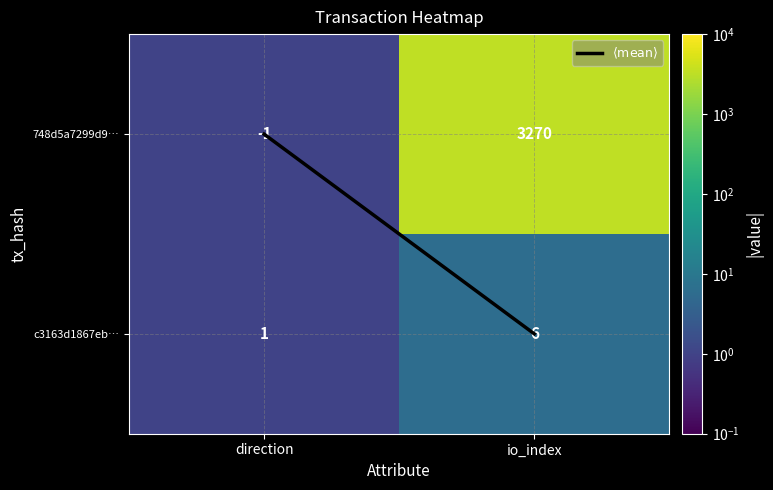

Rank the series at direction from highest to lowest value.

c3163d1867eb…, 748d5a7299d9…